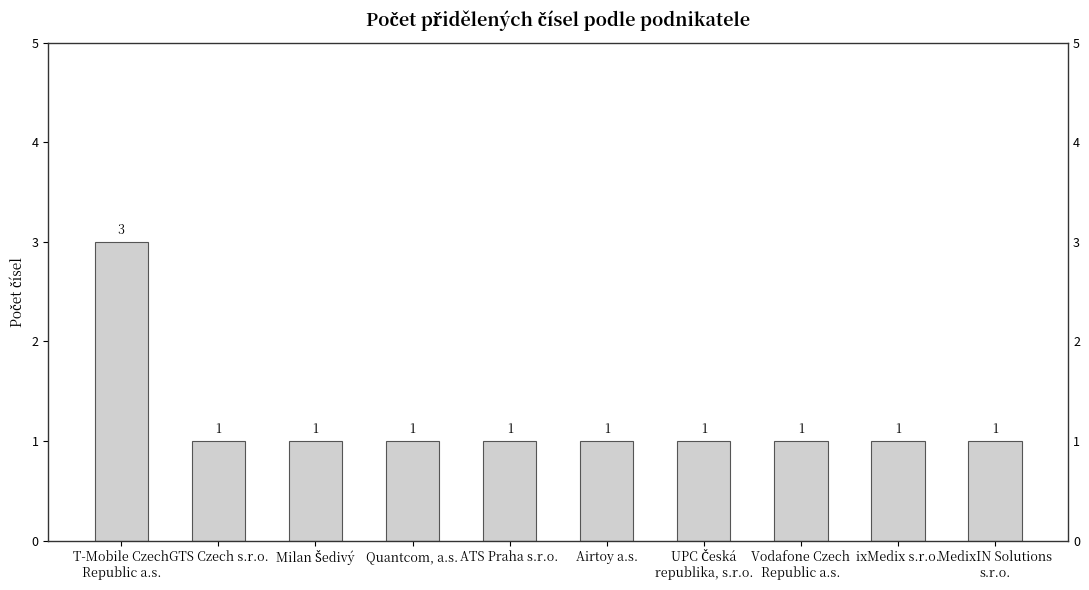

Reading left to right, list all the values displayed in this chart.

T-Mobile Czech
Republic a.s.=3	GTS Czech s.r.o.=1	Milan Šedivý=1	Quantcom, a.s.=1	ATS Praha s.r.o.=1	Airtoy a.s.=1	UPC Česká
republika, s.r.o.=1	Vodafone Czech
Republic a.s.=1	ixMedix s.r.o.=1	MedixIN Solutions
s.r.o.=1